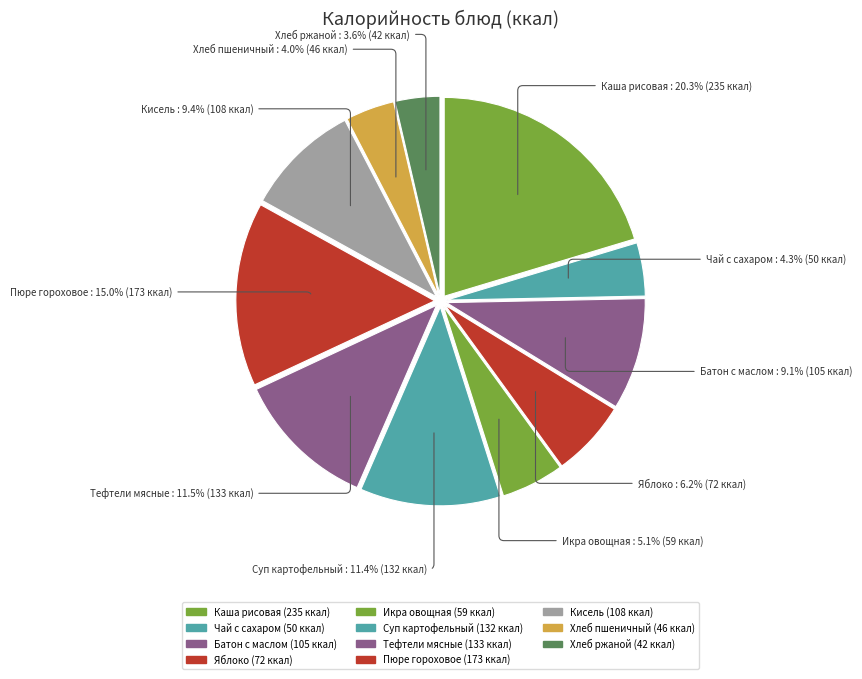

Count the number of slices in the pie.

11